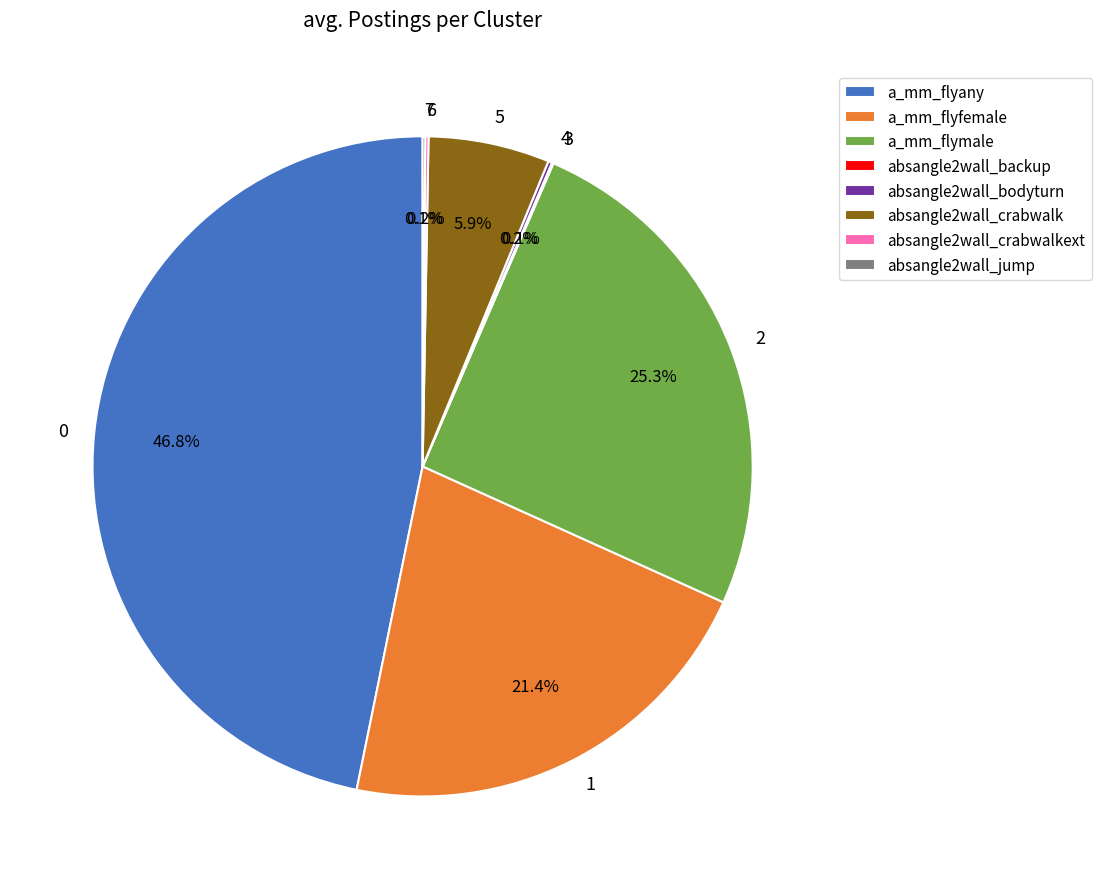

Does any single category account for the majority?

No